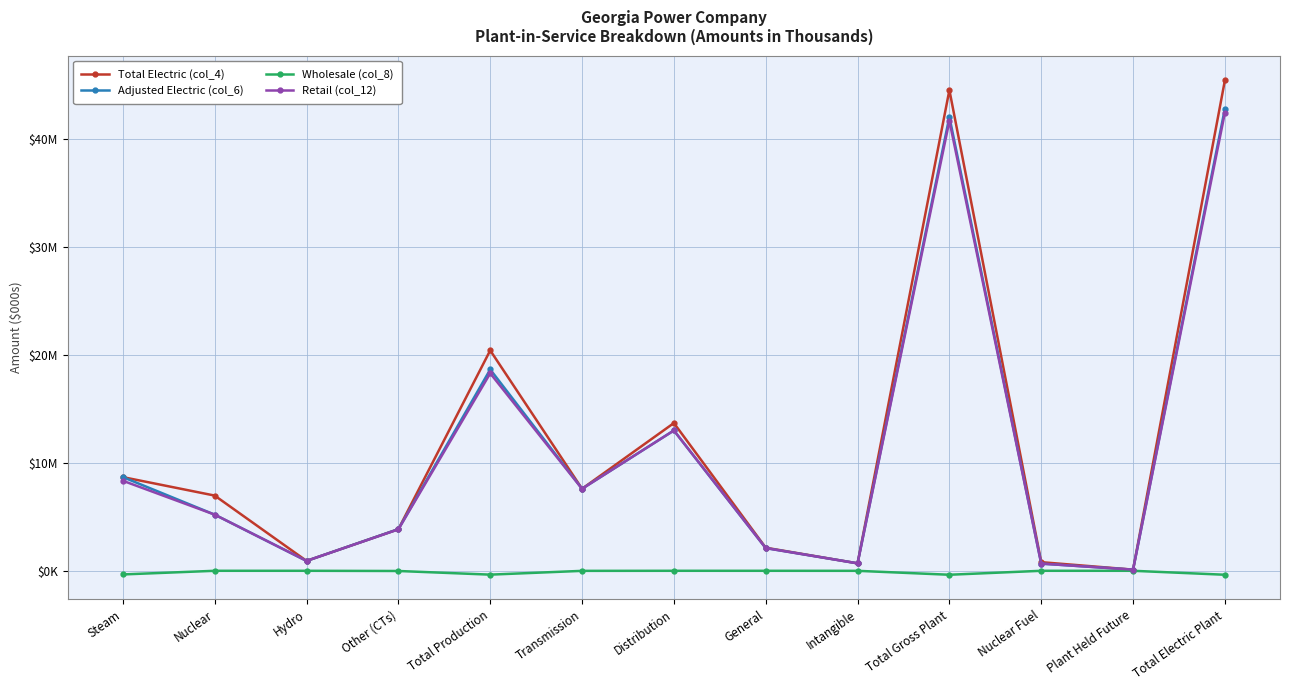

What is the difference between the Total Electric (col_4) values at Nuclear Fuel and Total Gross Plant?

43687931.3